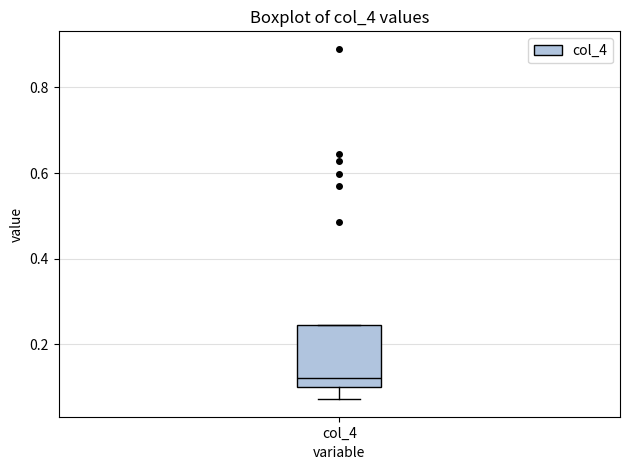

Where does the median line of the box for col_4 sit on the y-axis? The values are not printed on the chart, so give them approximately, as read against the axis.

0.12